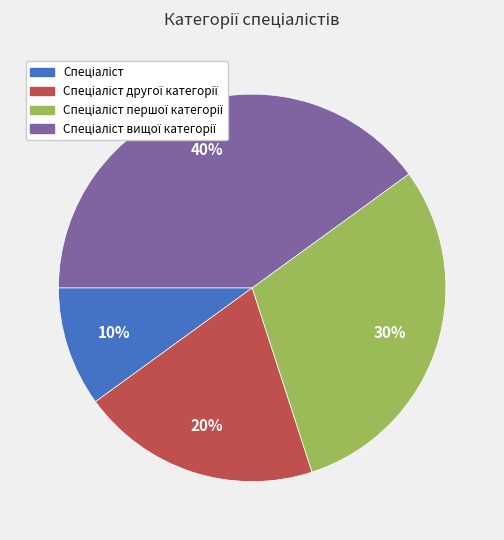

To the nearest percent, what is the average slice percentage?

25%